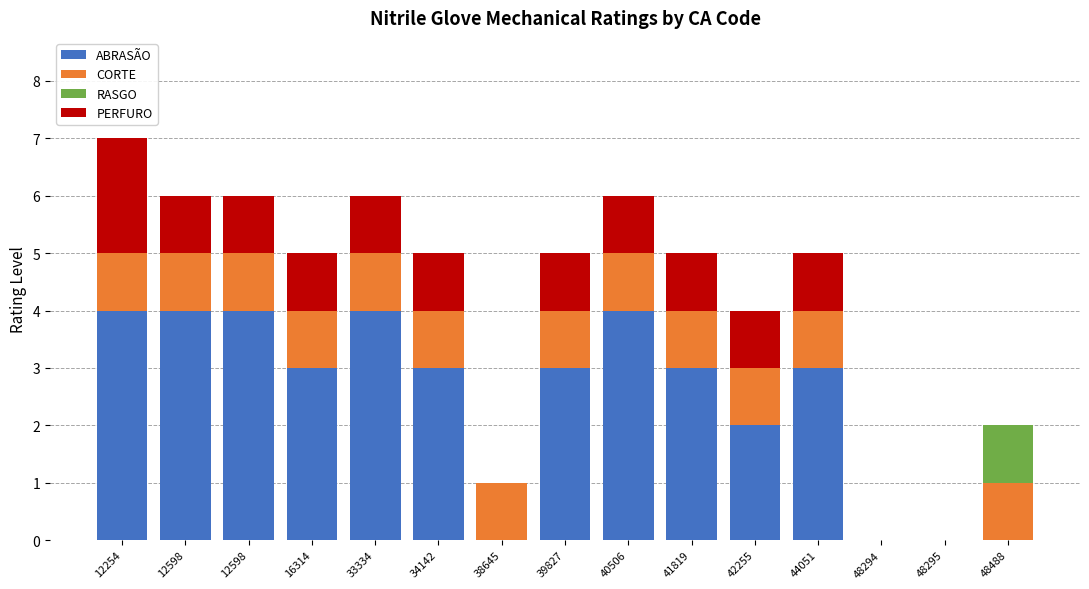

Count the number of categories in the chart.

15